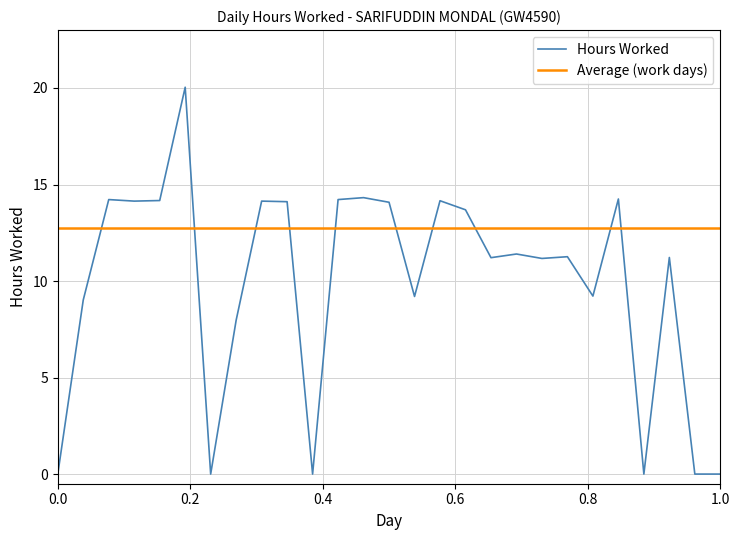

What is the highest value of the Hours Worked series?

20.0